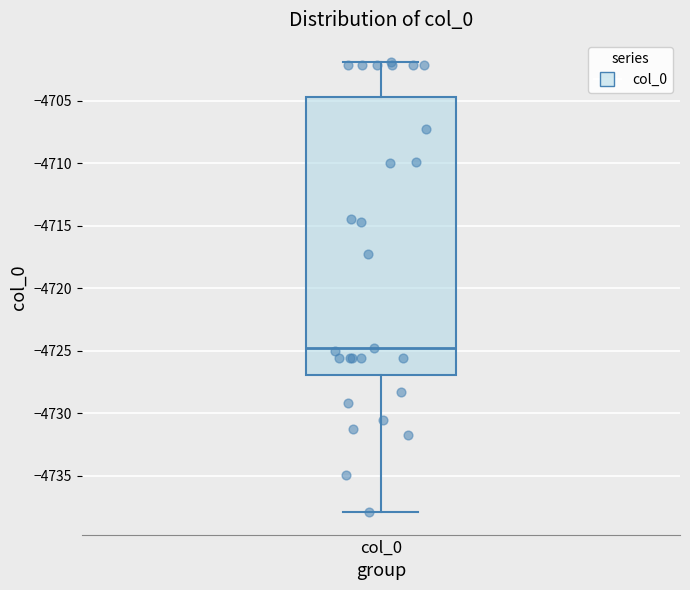

Read this box plot against the y-axis: the position of the median line, the range covered by the box, and the ends of both whiskers. The values are not printed on the chart, so give them approximately, as read against the axis.

median -4725.0, box -4727.0 to -4704.5, whiskers -4738.0 to -4702.0